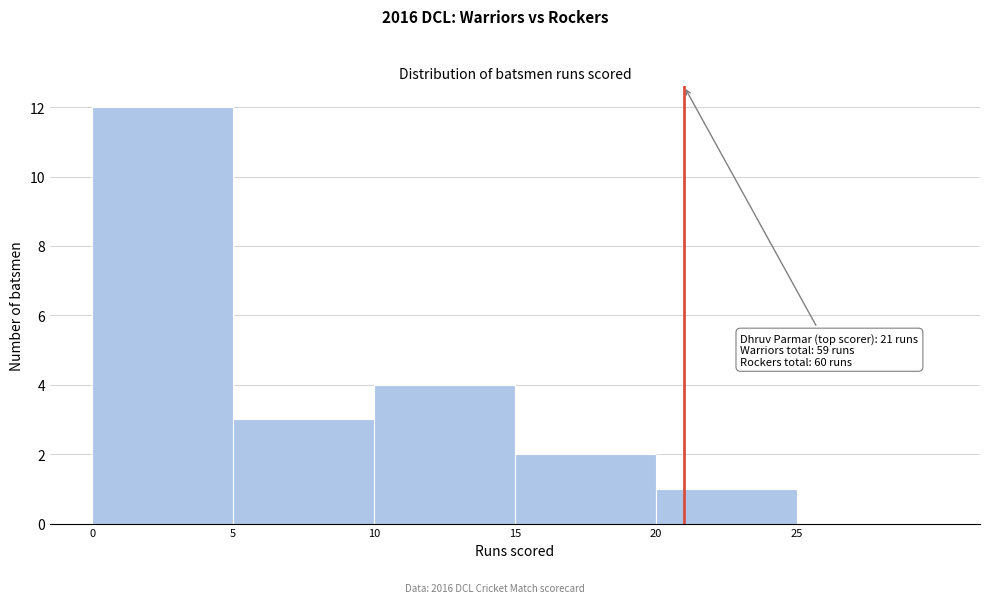

Over which range of the x-axis is the bar tallest?

0 to 5